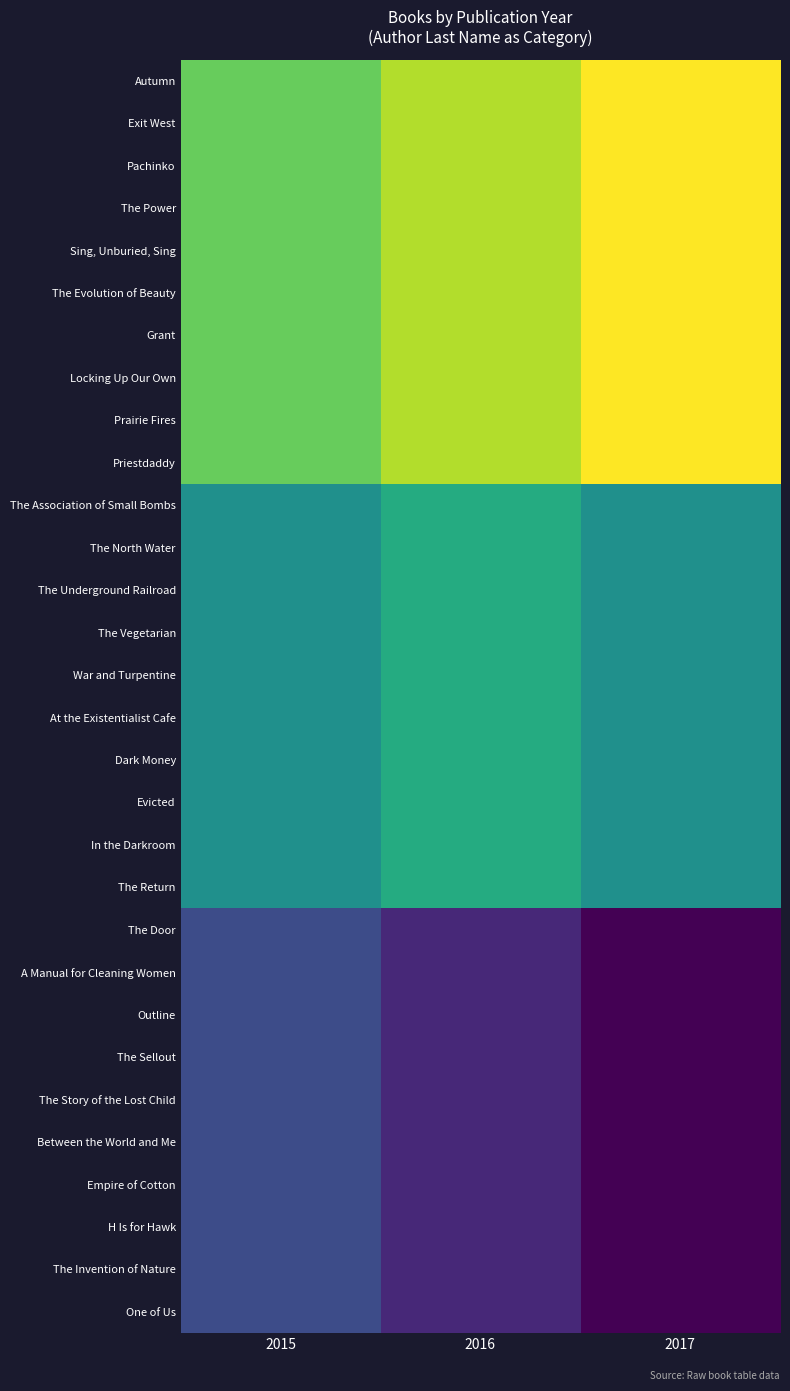

At 2017, list the series in order from smallest to largest.

The Door, A Manual for Cleaning Women, Outline, The Sellout, The Story of the Lost Child, Between the World and Me, Empire of Cotton, H Is for Hawk, The Invention of Nature, One of Us, The Association of Small Bombs, The North Water, The Underground Railroad, The Vegetarian, War and Turpentine, At the Existentialist Cafe, Dark Money, Evicted, In the Darkroom, The Return, Autumn, Exit West, Pachinko, The Power, Sing, Unburied, Sing, The Evolution of Beauty, Grant, Locking Up Our Own, Prairie Fires, Priestdaddy